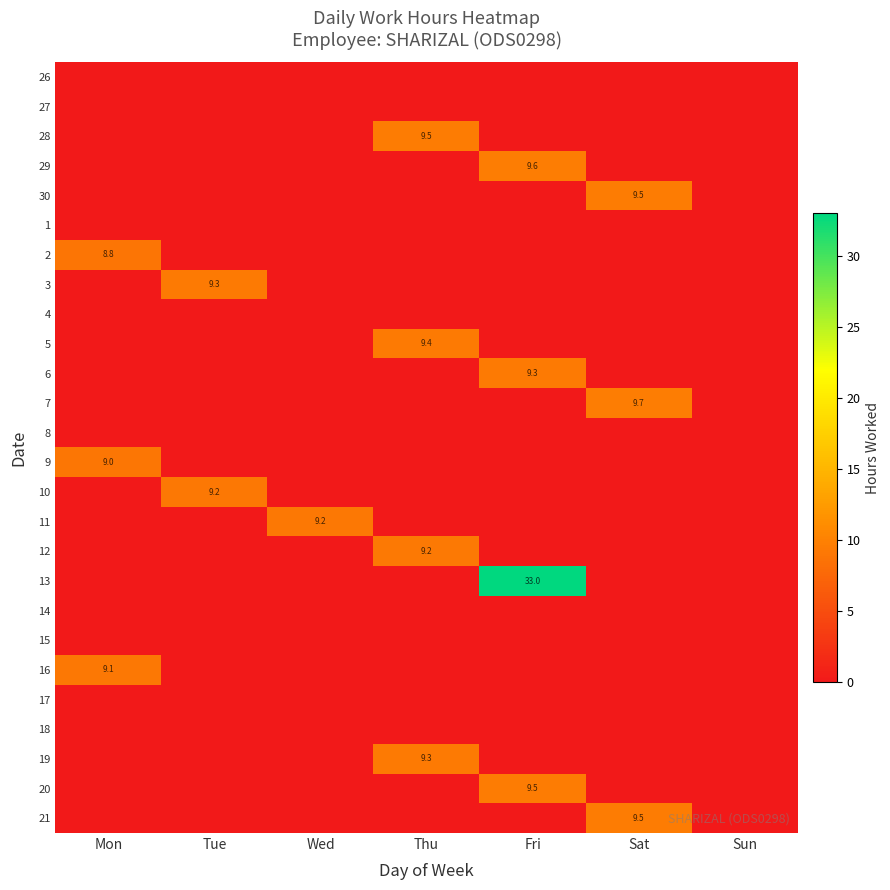

True or false: 9 has a value of 9.0 at Mon.

True